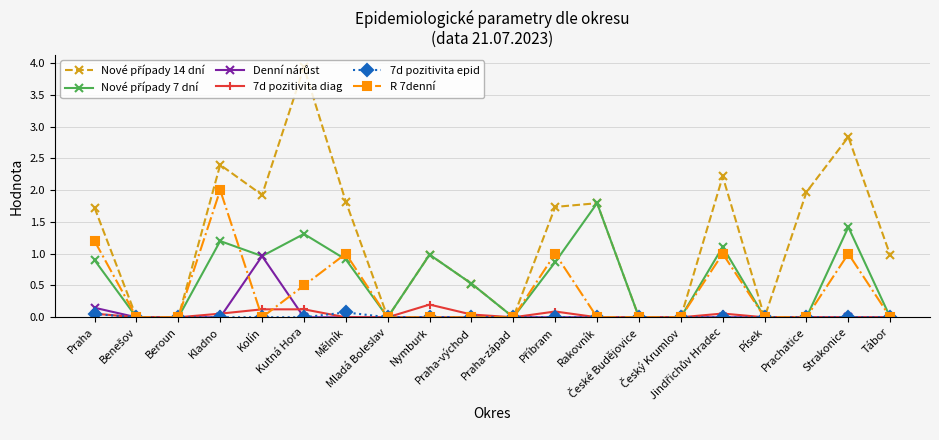

True or false: 7d pozitivita diag has more than 1 interior local peaks.

True